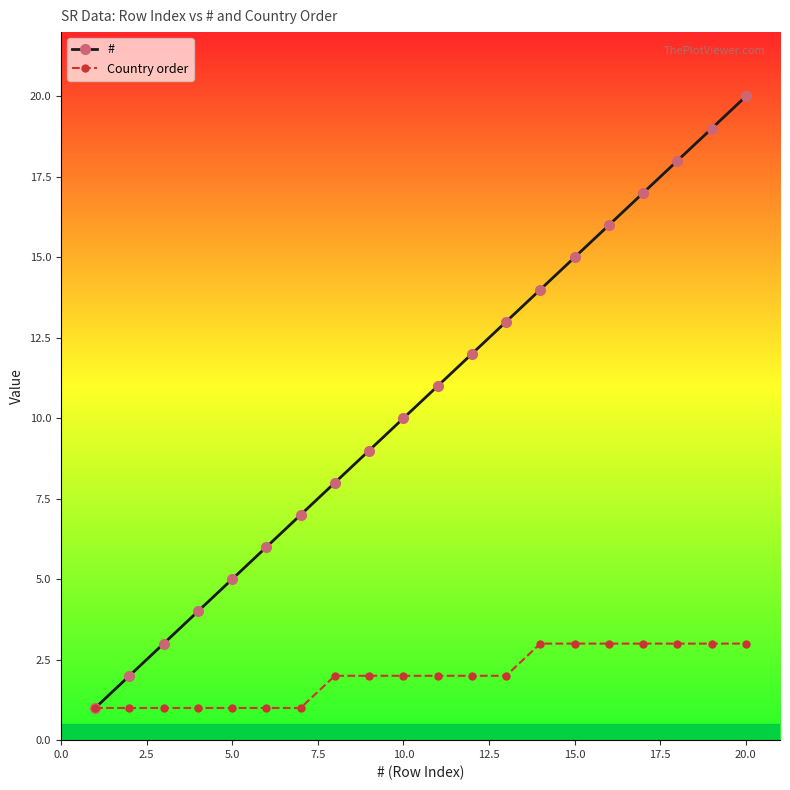

Which series has the largest total across all categories?

#